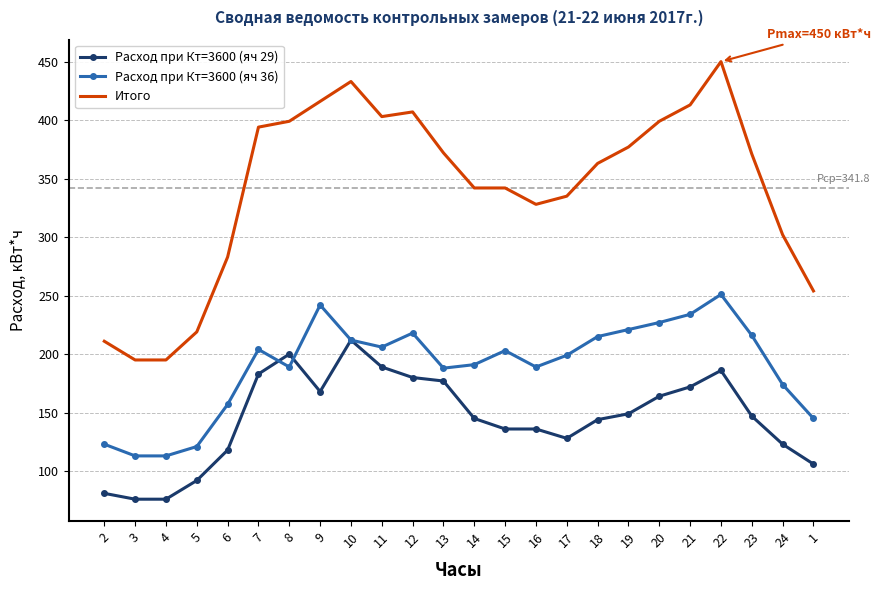

True or false: Итого and Расход при Кт=3600 (яч 29) cross at least once.

False